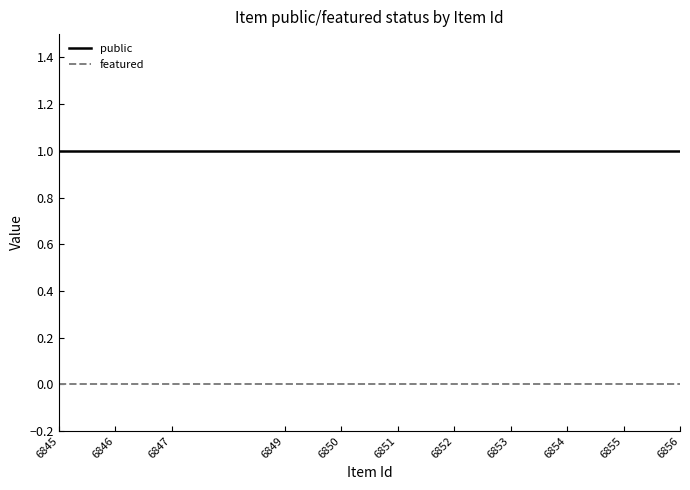

Is the value of public at 6850 greater than the value of featured at 6851?

Yes